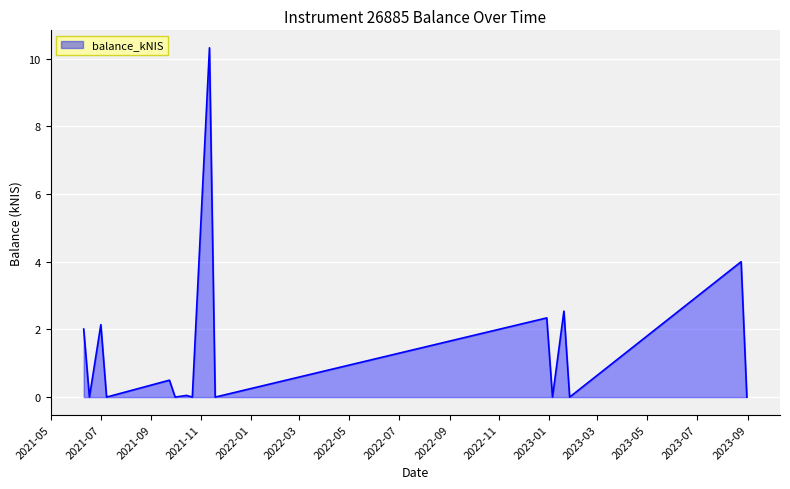

What is the difference between the maximum and minimum values?

10.3